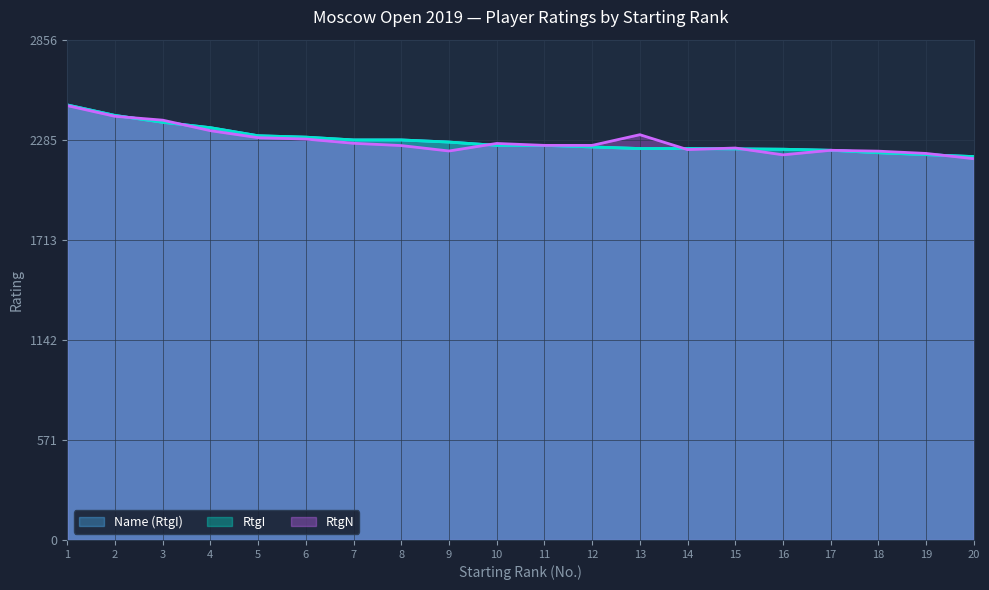

What is the sum of all RtgN values?

45536